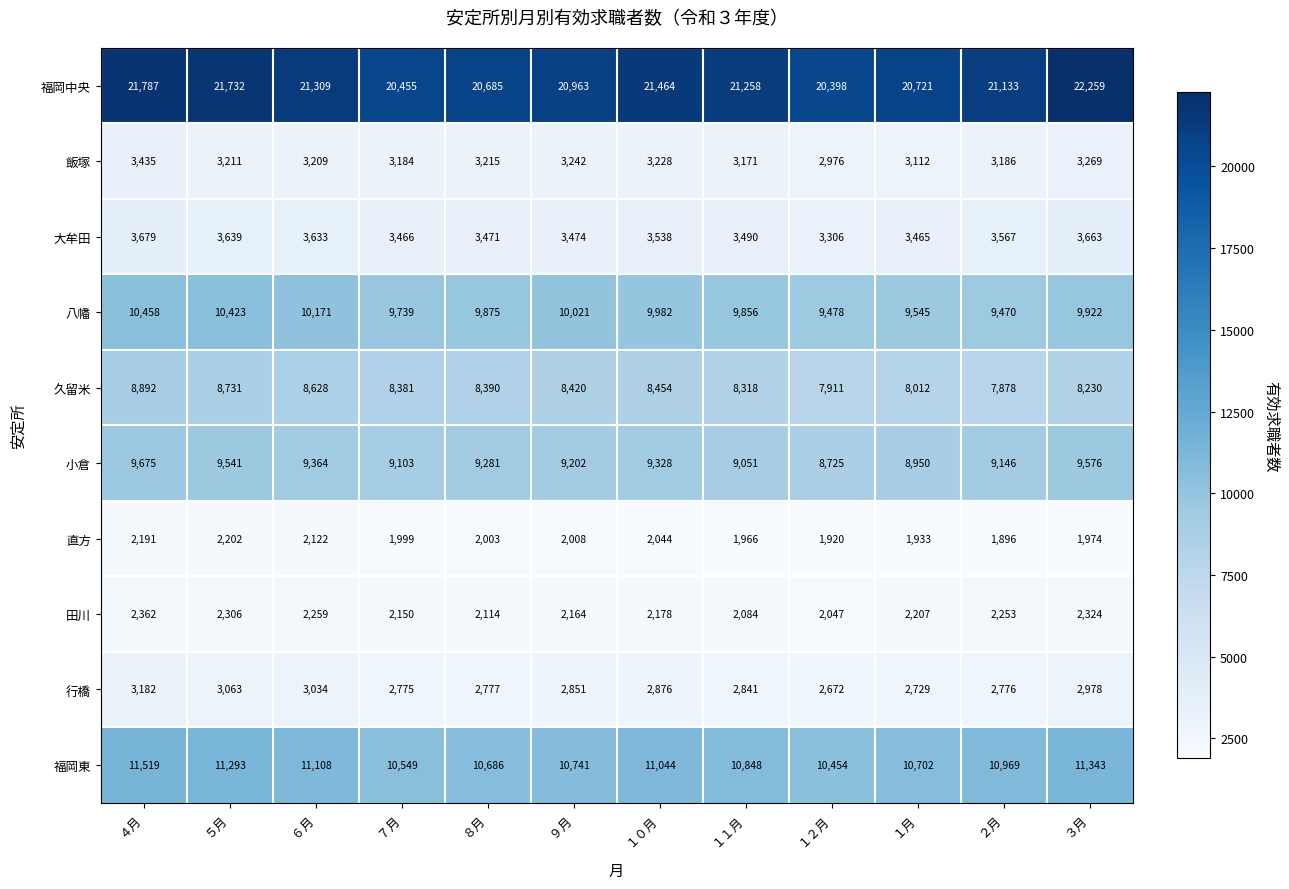

What is the minimum value shown in the chart?

1896